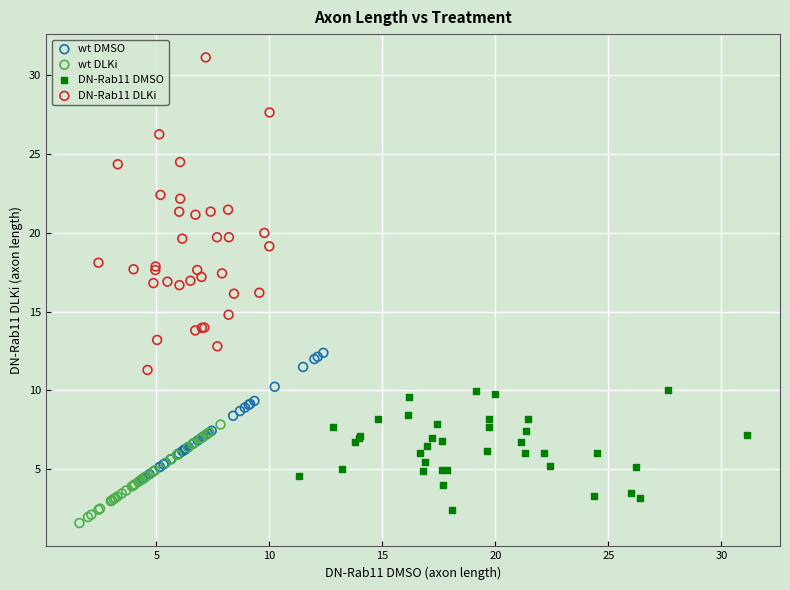

Which series has the largest Y range (max minus min)?

DN-Rab11 DLKi